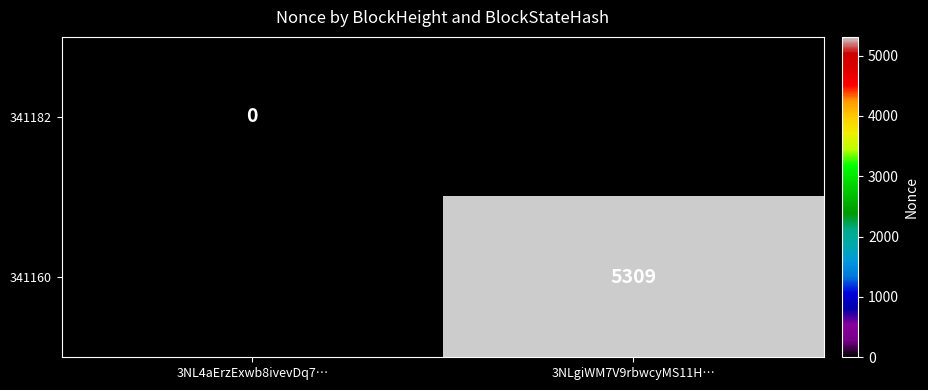

How many data points does each series have?

2